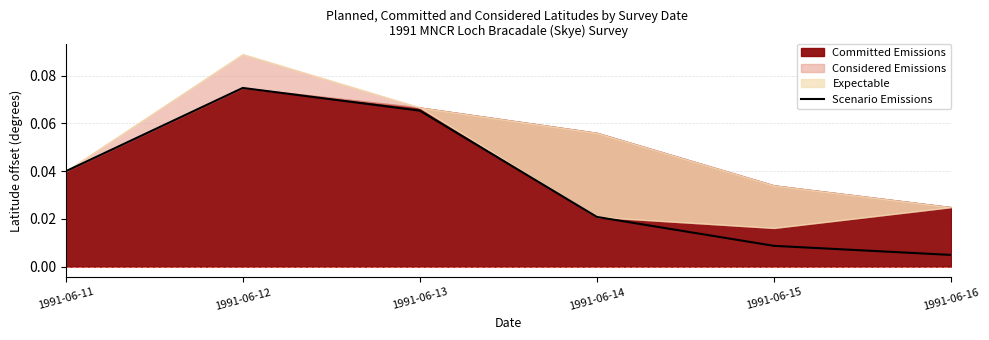

Which category has the lowest value across all series?

1991-06-16